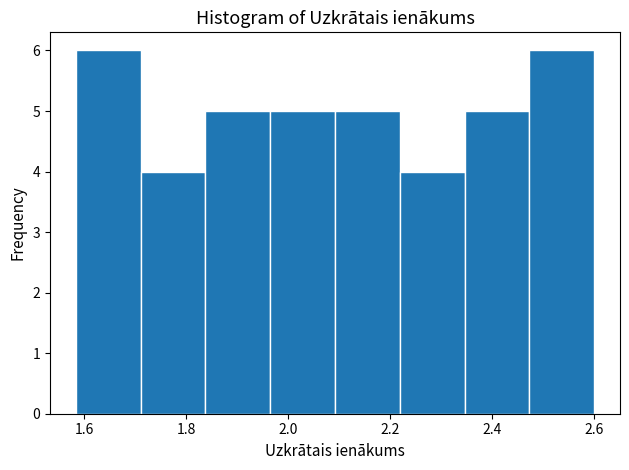

What is the height of the bar covering 1.96 to 2.10 on the x-axis? Neither the bar edges nor the heights are printed on the chart, so give them approximately, as read against the axes.

5